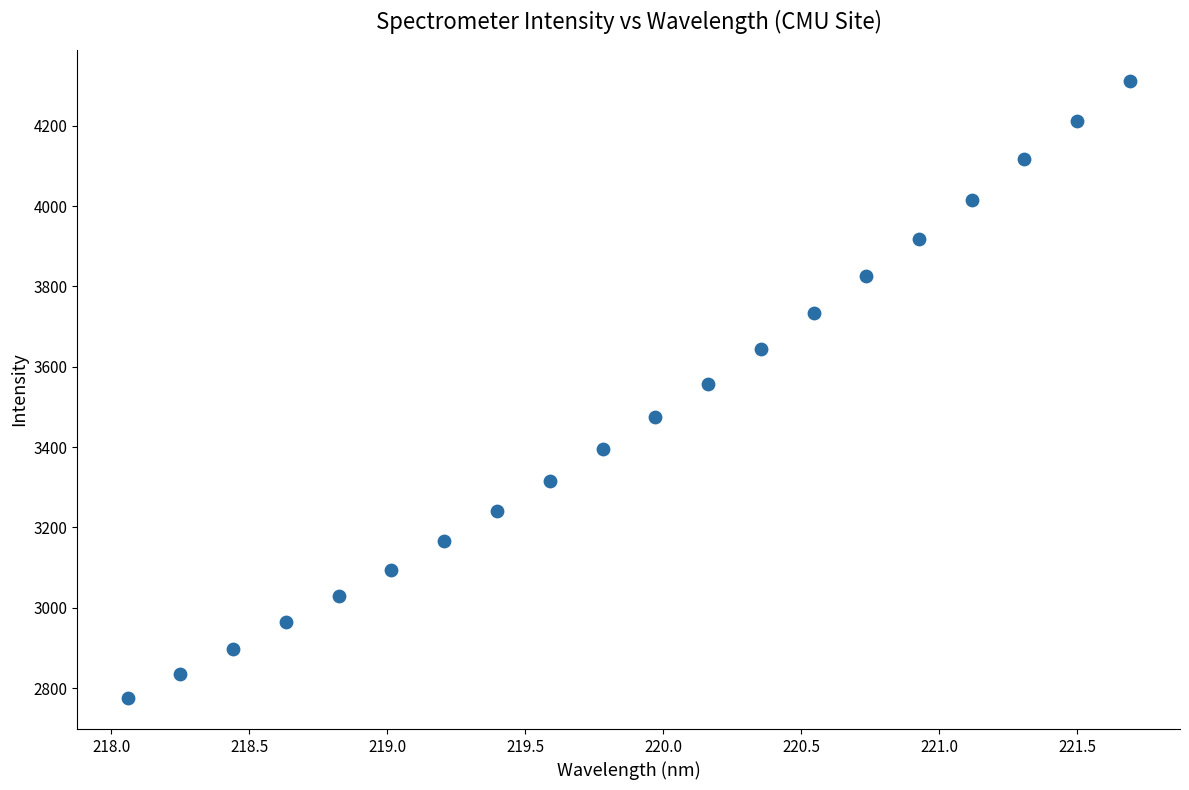

What is the range of Y values (max minus min)?

1536.8